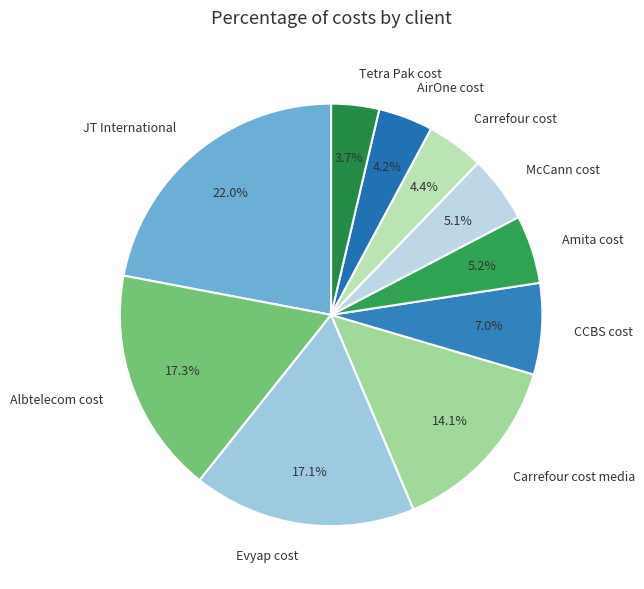

How many segments does this pie chart have?

10